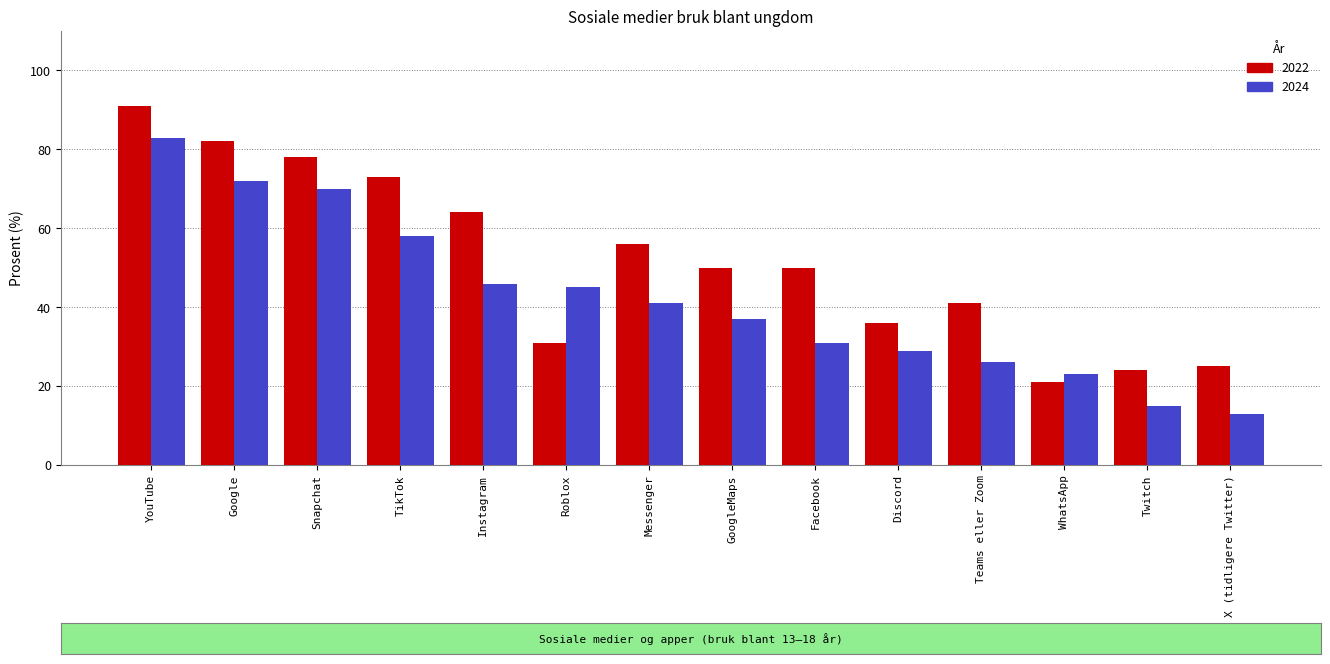

Reading left to right, transcribe all the data shown in this chart.

2022: YouTube=91	Google=82	Snapchat=78	TikTok=73	Instagram=64	Roblox=31	Messenger=56	GoogleMaps=50	Facebook=50	Discord=36	Teams eller Zoom=41	WhatsApp=21	Twitch=24	X (tidligere Twitter)=25
2024: YouTube=83	Google=72	Snapchat=70	TikTok=58	Instagram=46	Roblox=45	Messenger=41	GoogleMaps=37	Facebook=31	Discord=29	Teams eller Zoom=26	WhatsApp=23	Twitch=15	X (tidligere Twitter)=13